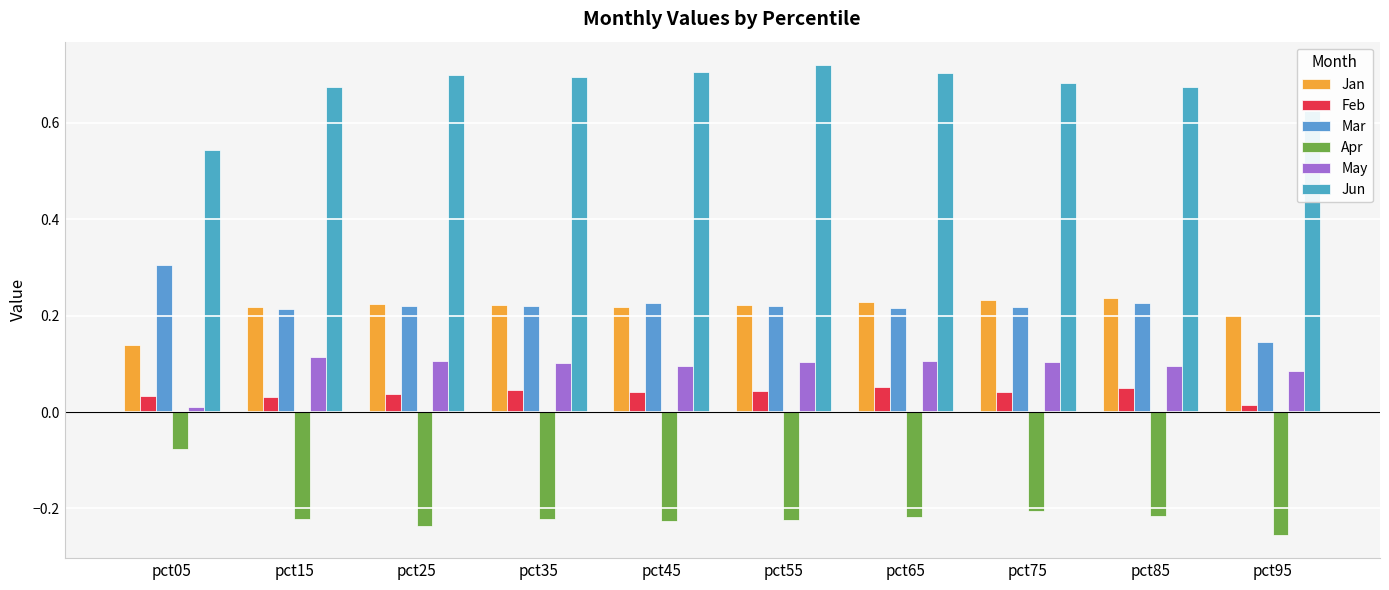

What is the sum of all Feb values?

0.4